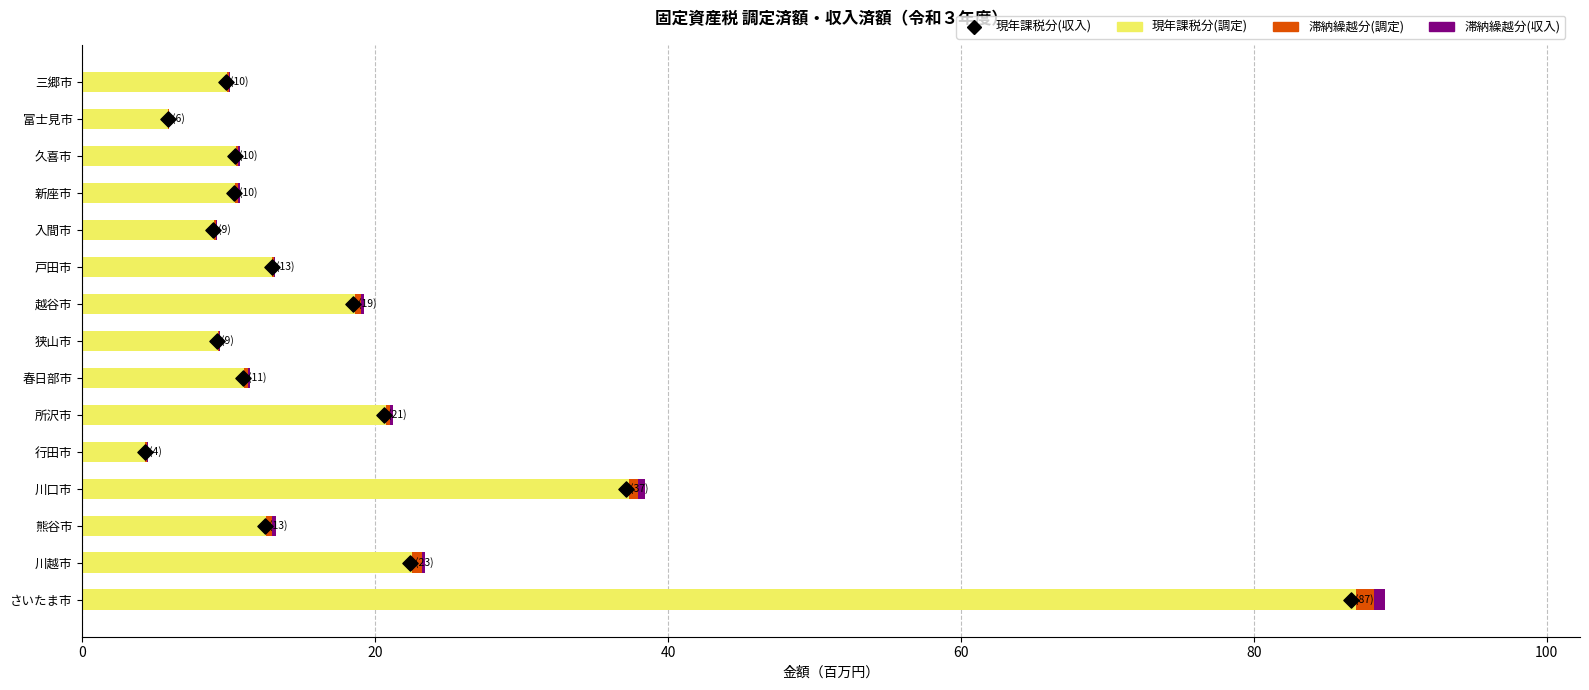

Is the value of 現年課税分(収入) at 7 greater than the value of 滞納繰越分(調定) at 10?

Yes